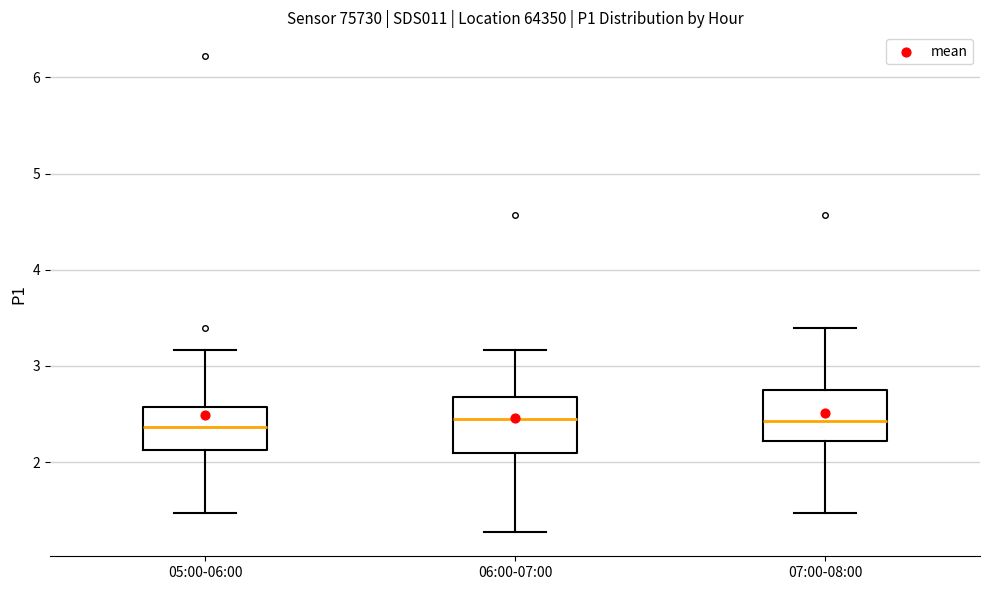

Where does the median line of the box for 07:00-08:00 sit on the y-axis? The values are not printed on the chart, so give them approximately, as read against the axis.

2.4